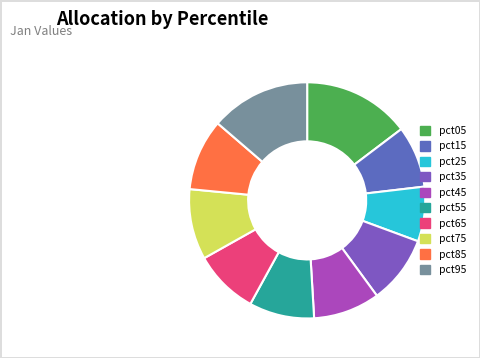

To the nearest percent, what portion does pct65 represent?

9%